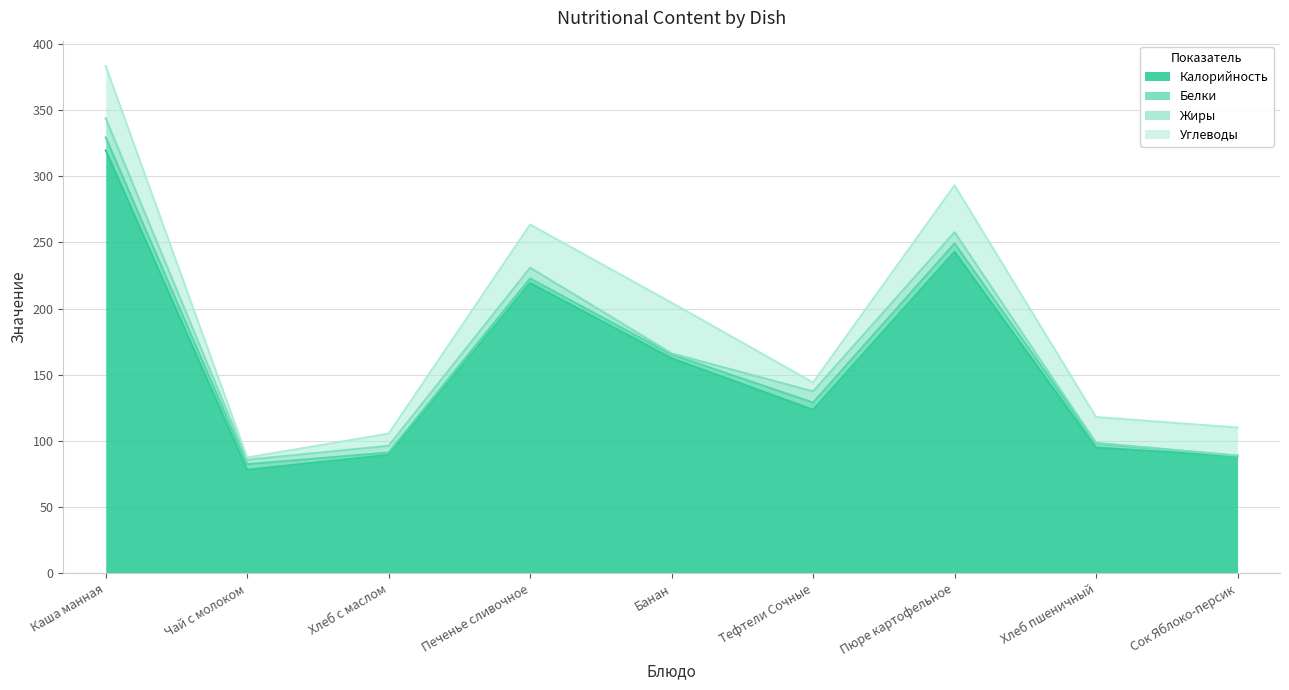

What is the minimum value for Калорийность?

78.3